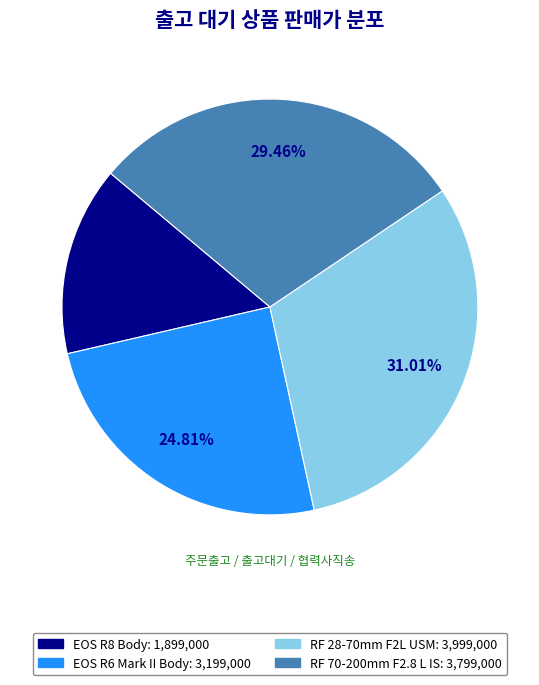

Is there any slice that represents more than half of the pie?

No